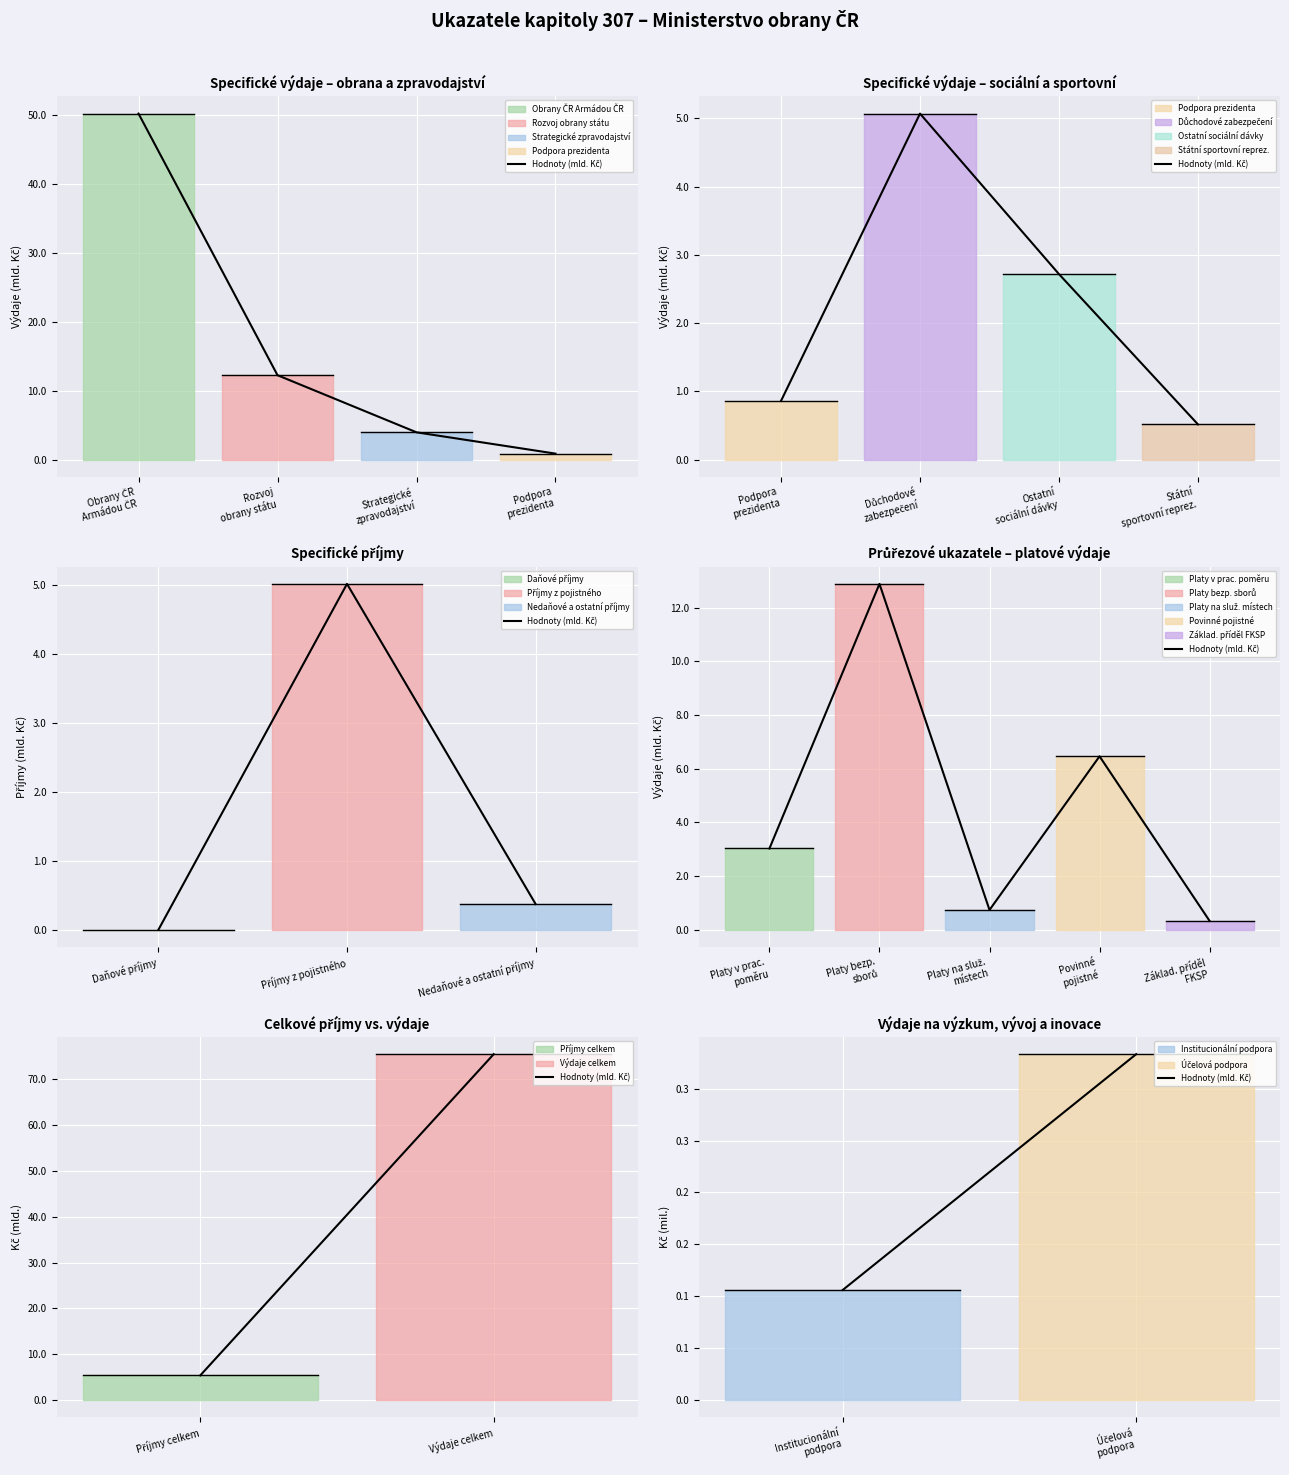

What is the label of the 1st point from the left?

Institucionální podpora